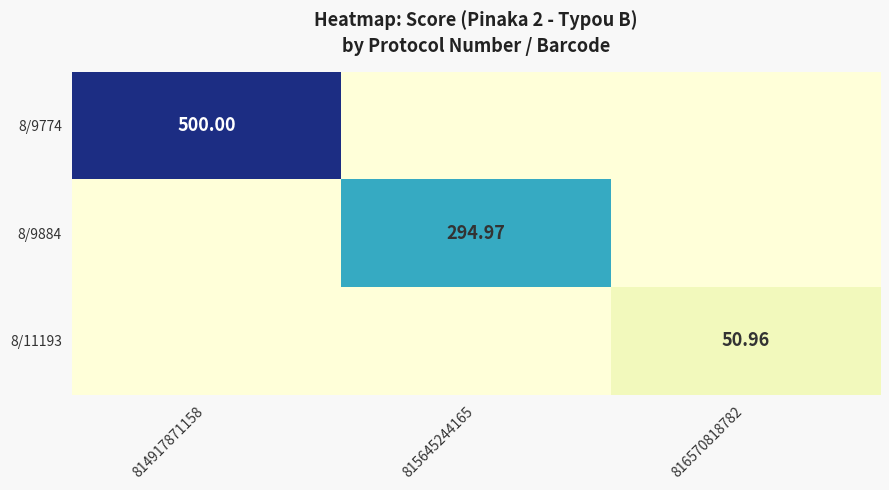

How many positive values does the 8/9884 series have?

1